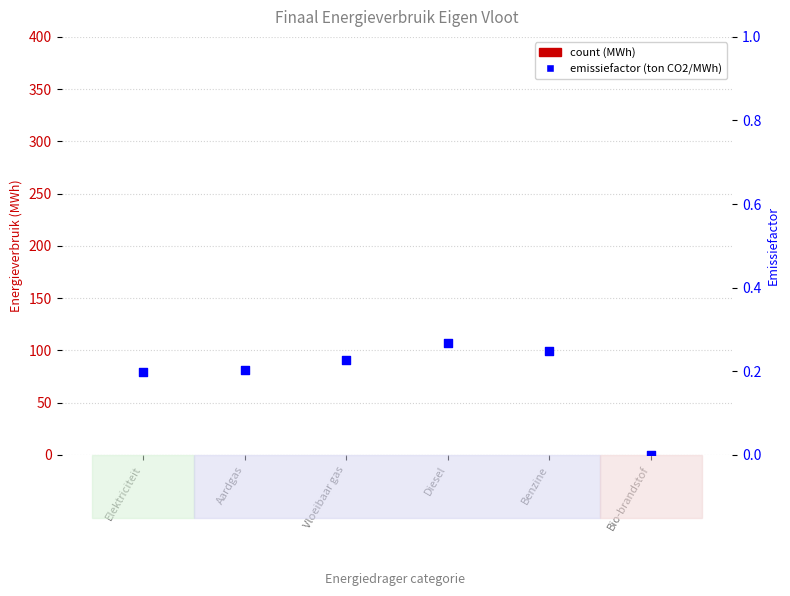

What is the total value across all series at Diesel?

0.3